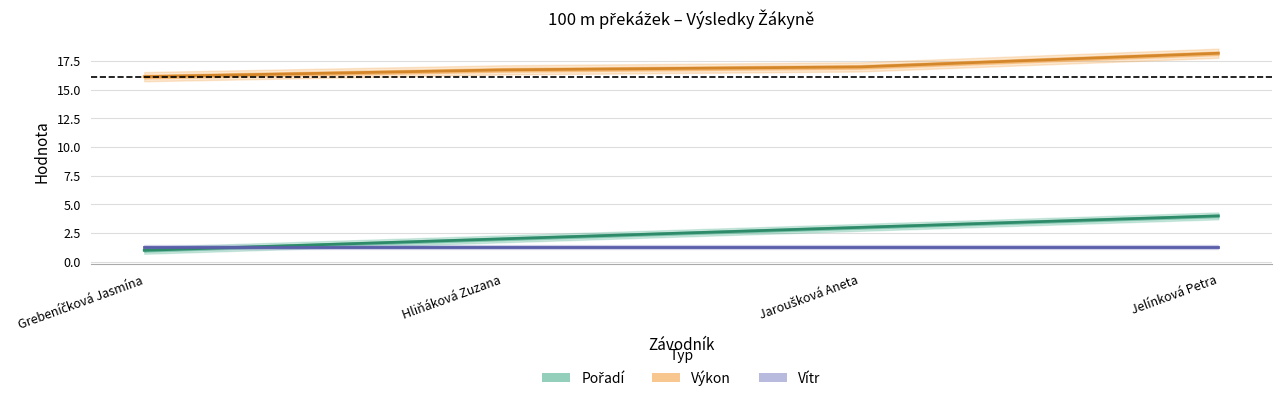

Reading right to left, transcribe all the data shown in this chart.

Pořadí: 4.0	3.0	2.0	1.0
Výkon: 18.2	17.0	16.7	16.1
Vítr: 1.3	1.3	1.3	1.3